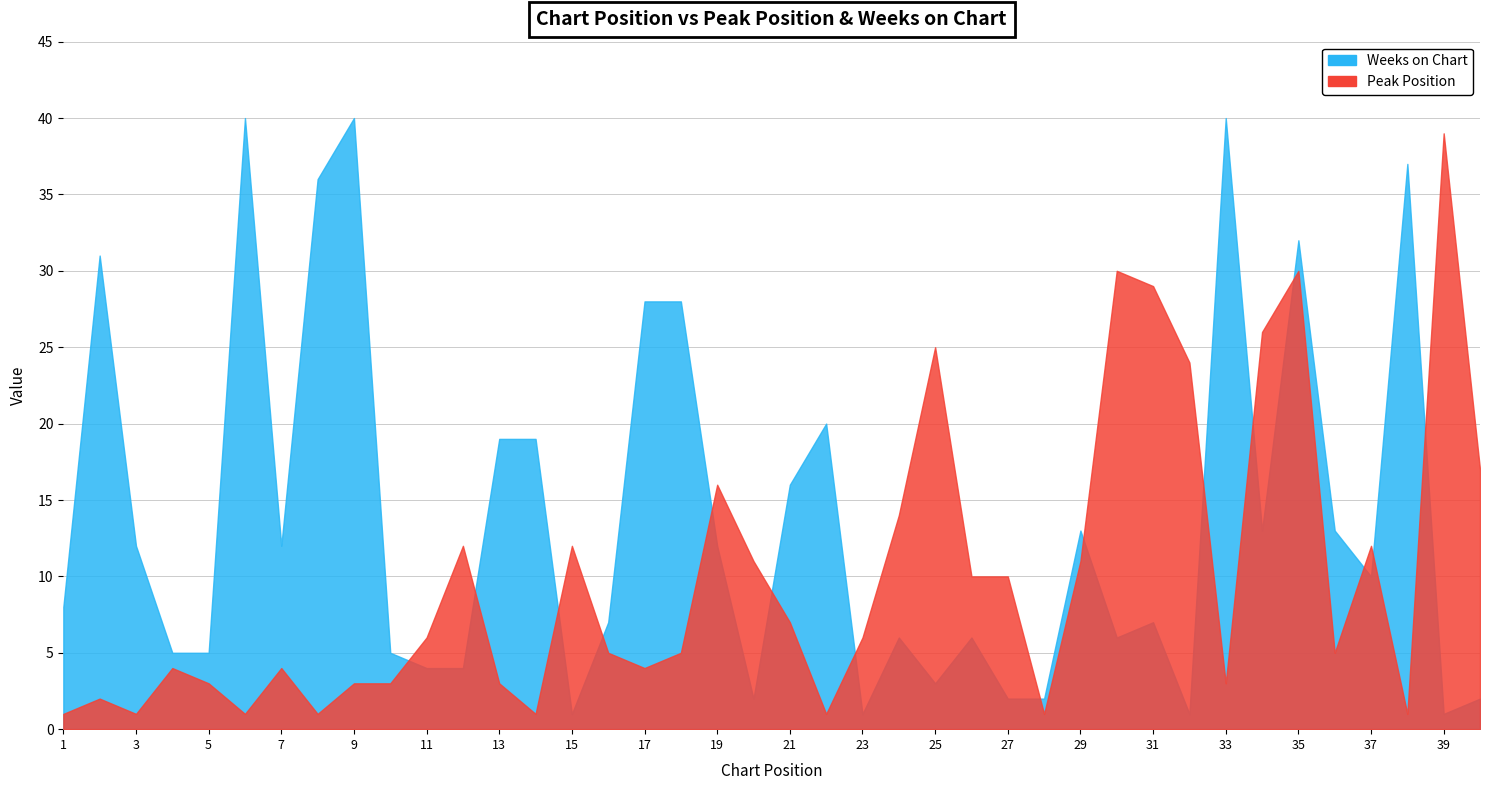

At which label is Weeks on Chart closest to 20?

22